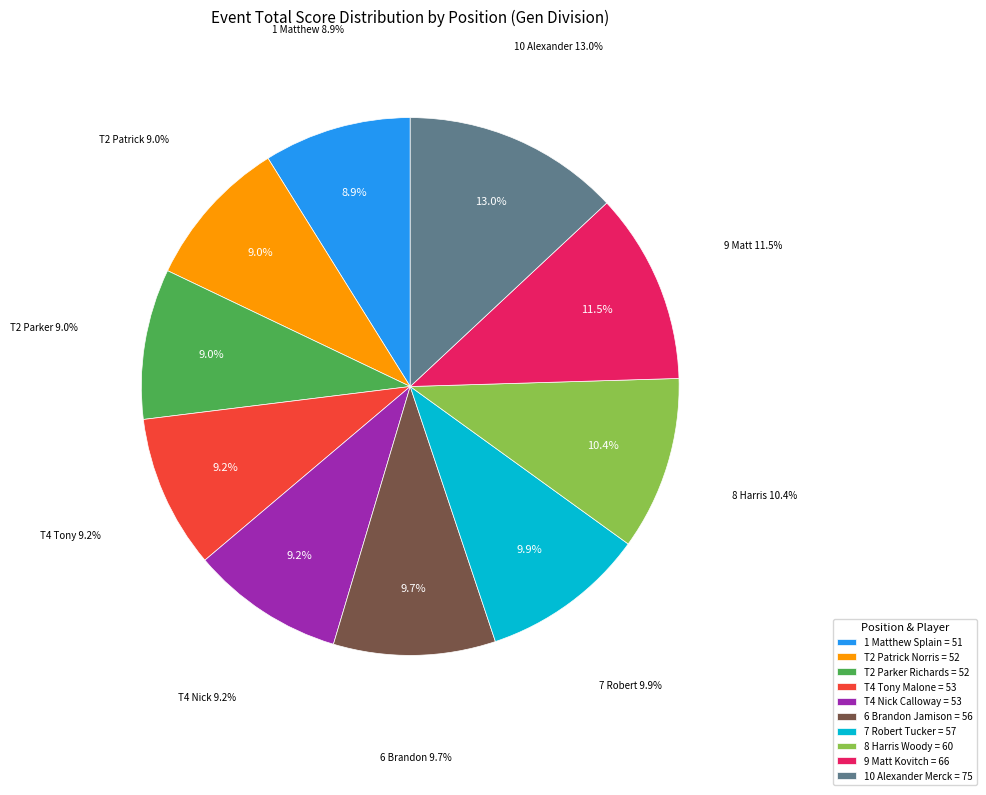

To the nearest percent, what percentage of the pie is 1 Matthew Splain?

9%